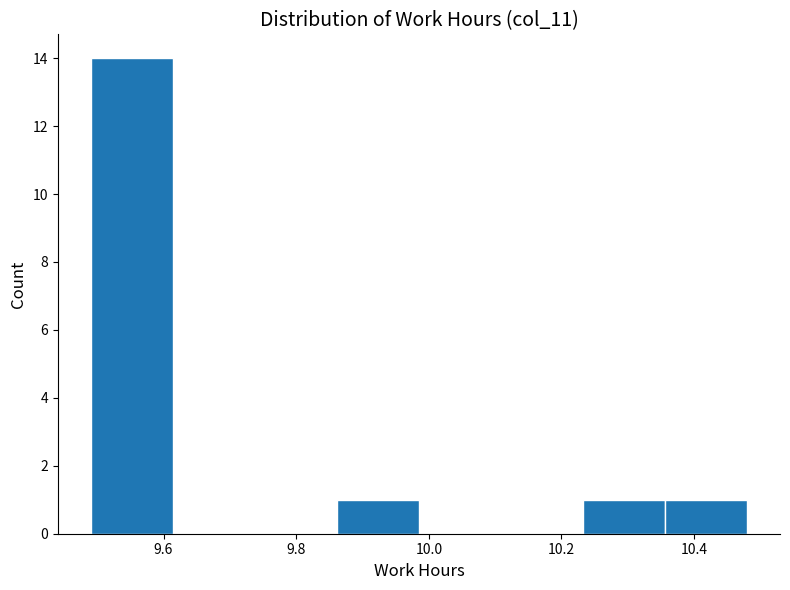

What is the height of the bar covering 10.24 to 10.36 on the x-axis? Neither the bar edges nor the heights are printed on the chart, so give them approximately, as read against the axes.

1